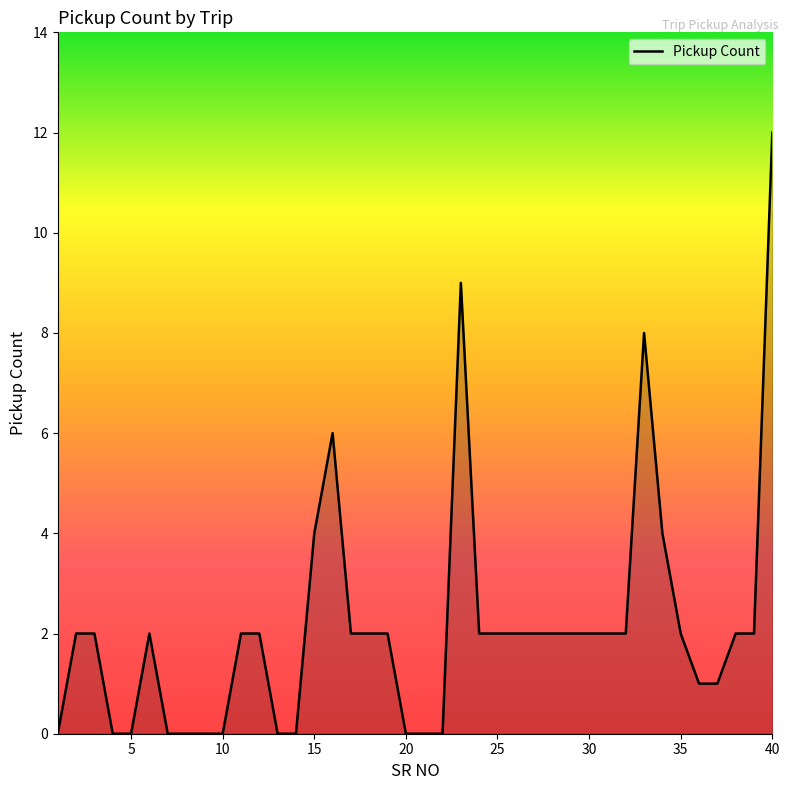

What is the difference between the maximum and minimum values?

12